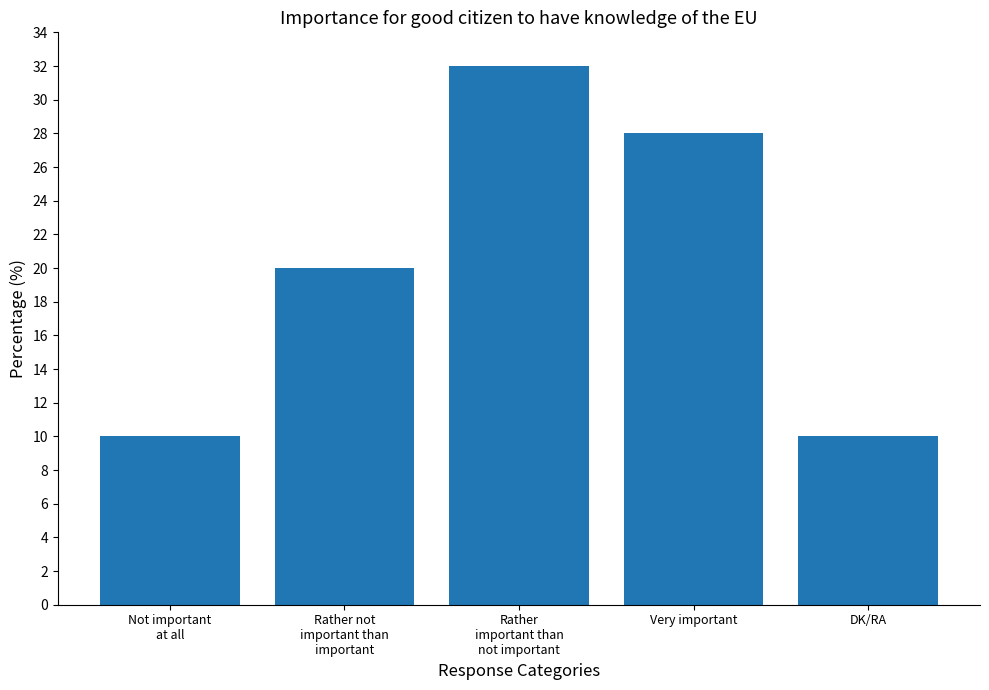

What is the change in value from Not important
at all to Rather not
important than
important?

+10